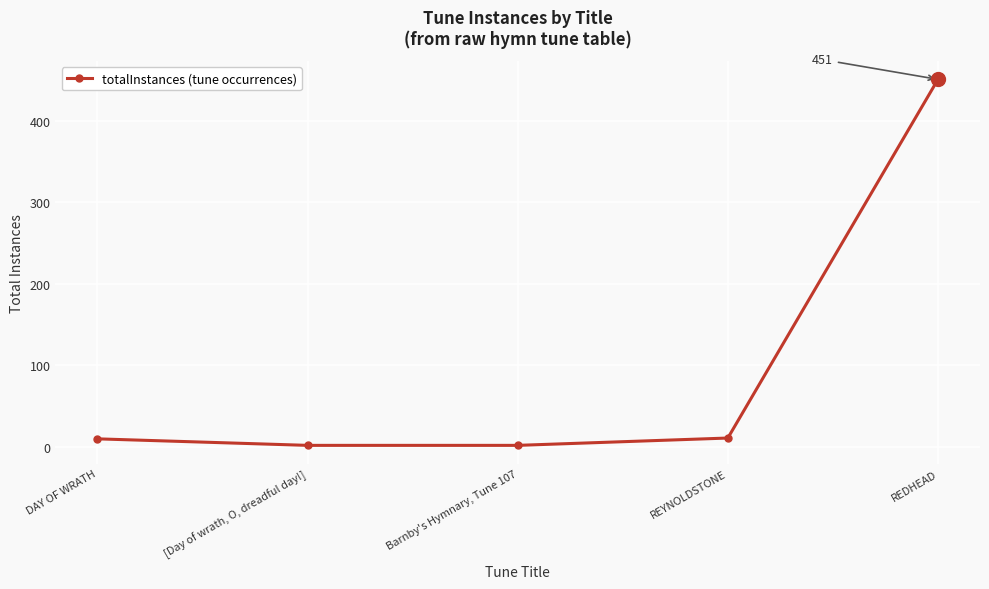

What is the maximum value shown in the chart?

451